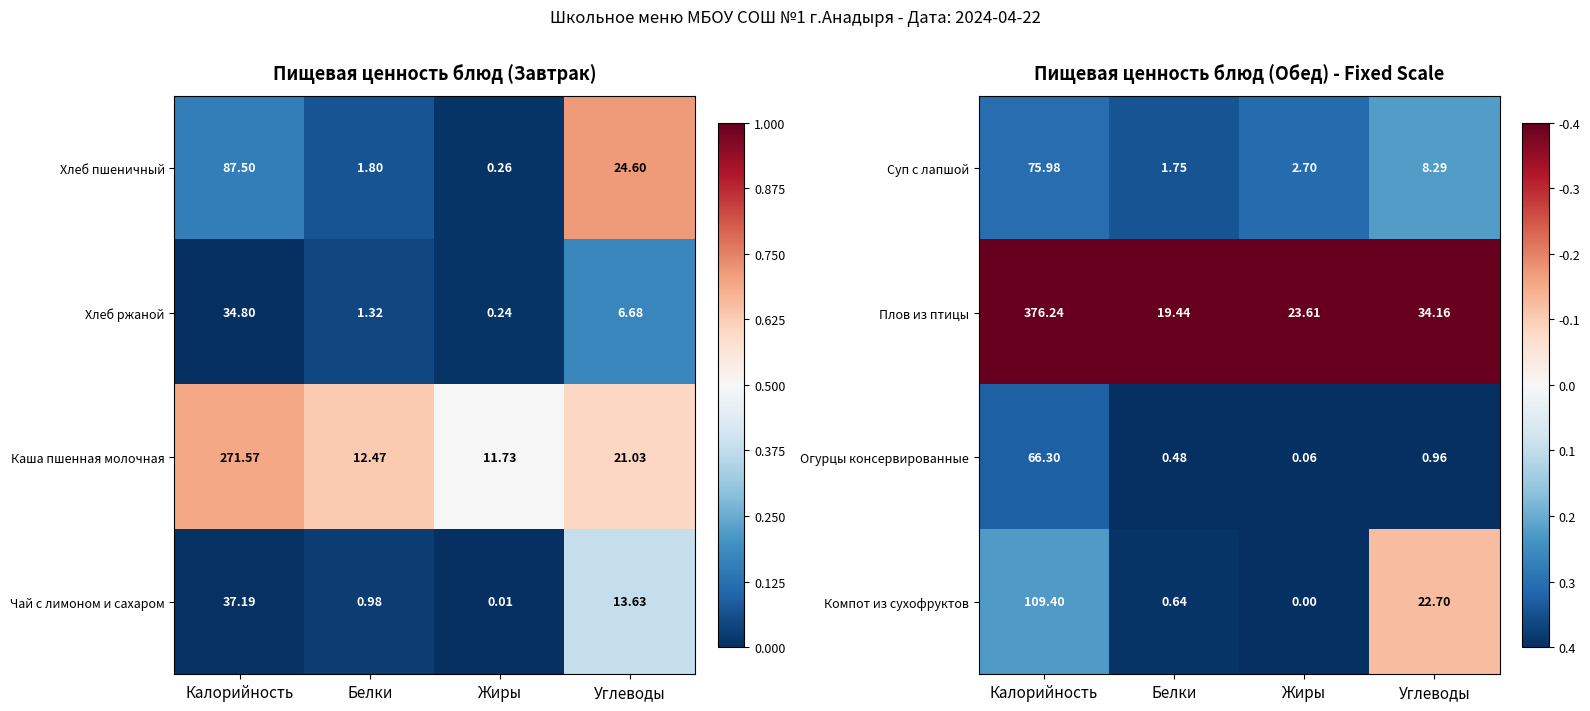

Rank the categories by Компот из сухофруктов value from highest to lowest.

Калорийность, Углеводы, Белки, Жиры